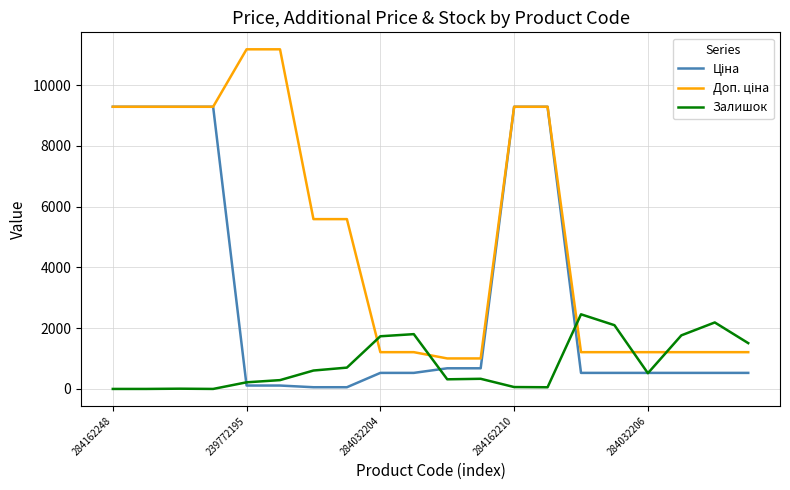

What is the greatest value displayed?

11182.0